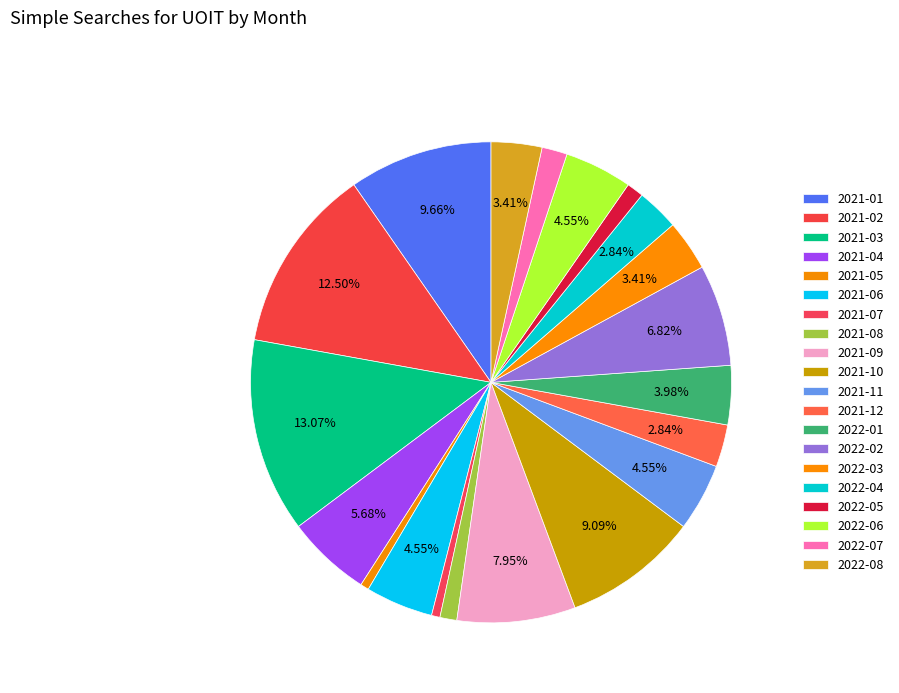

How many slices are in this pie chart?

20